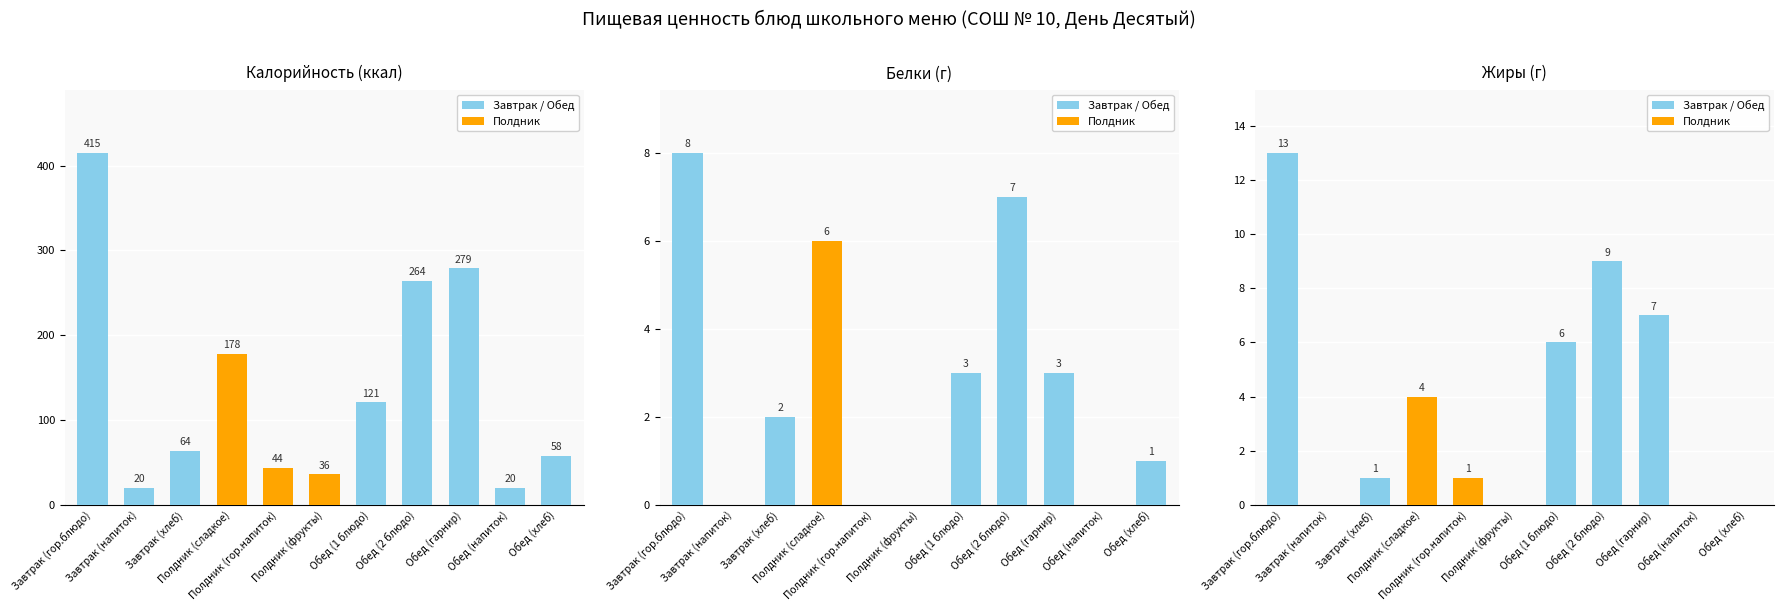

What is the label of the 9th bar from the left?

Обед (гарнир)